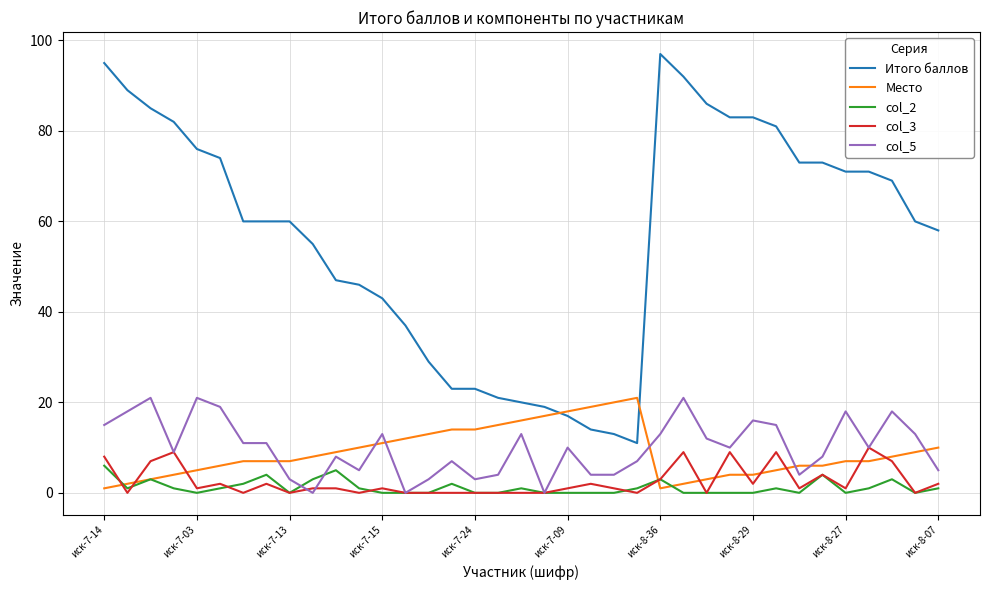

Which series has the largest total across all categories?

Итого баллов